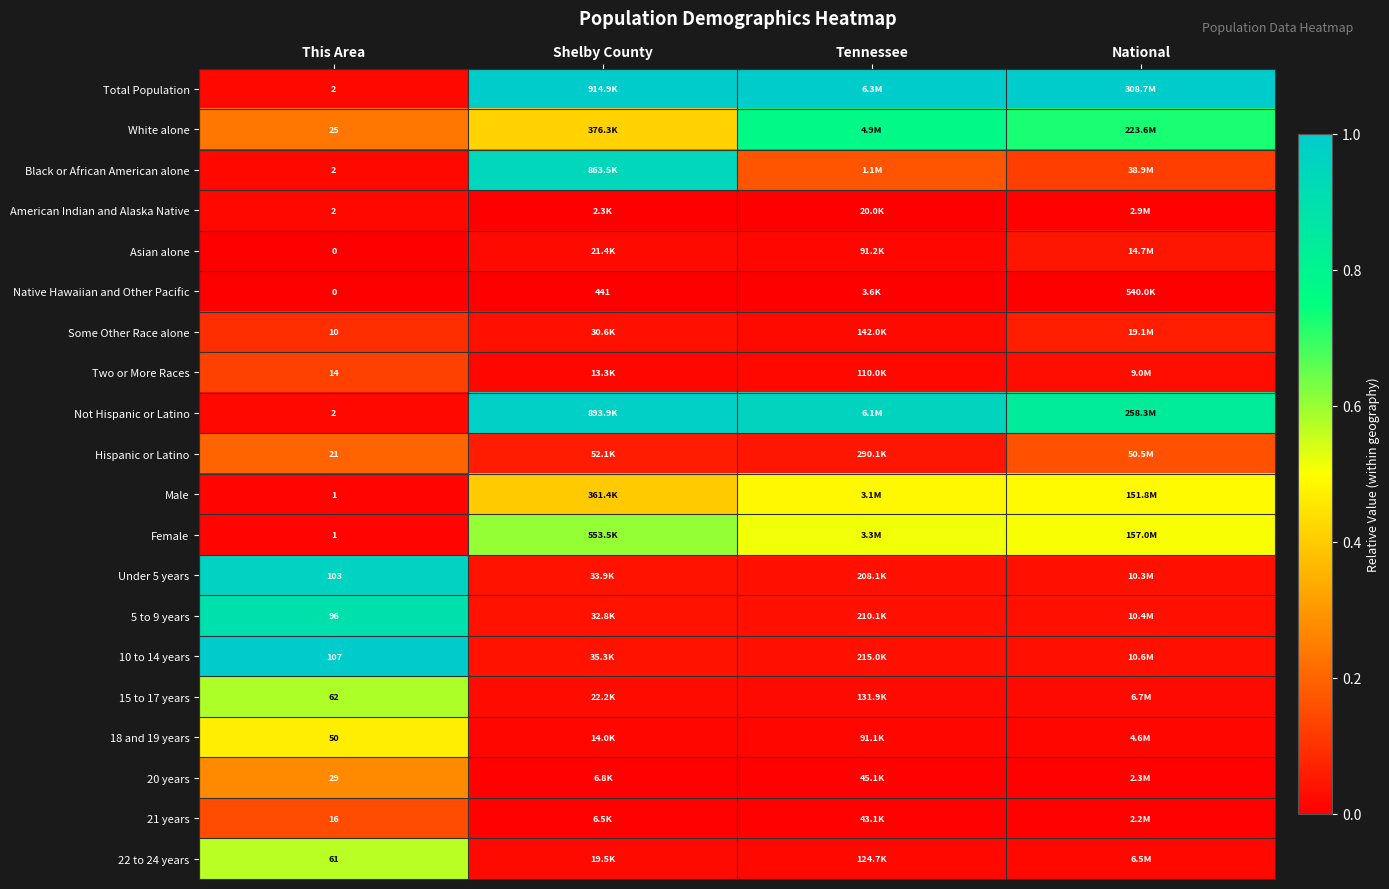

Count the number of categories in the chart.

4